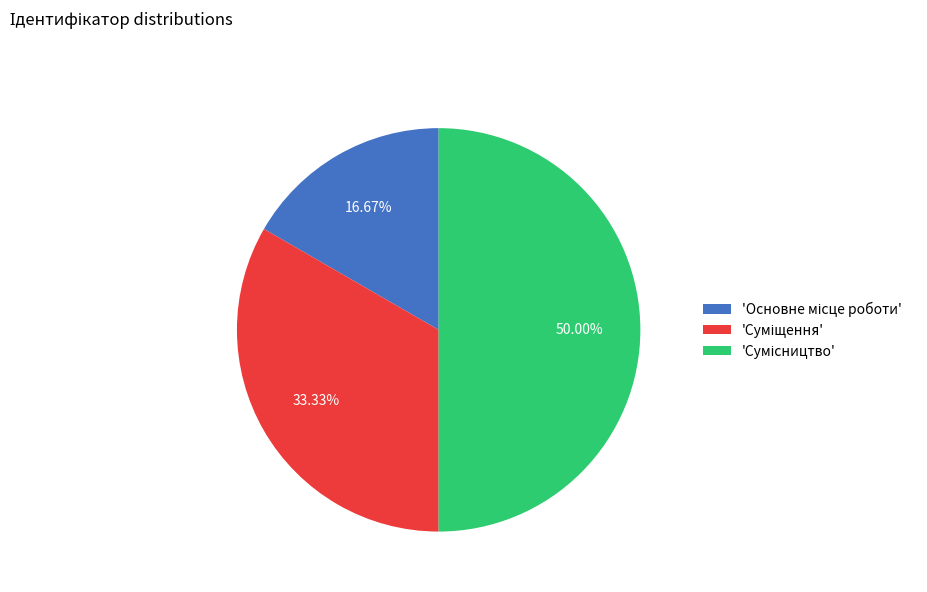

To the nearest percent, what is the difference between the largest and smallest slice percentages?

33%